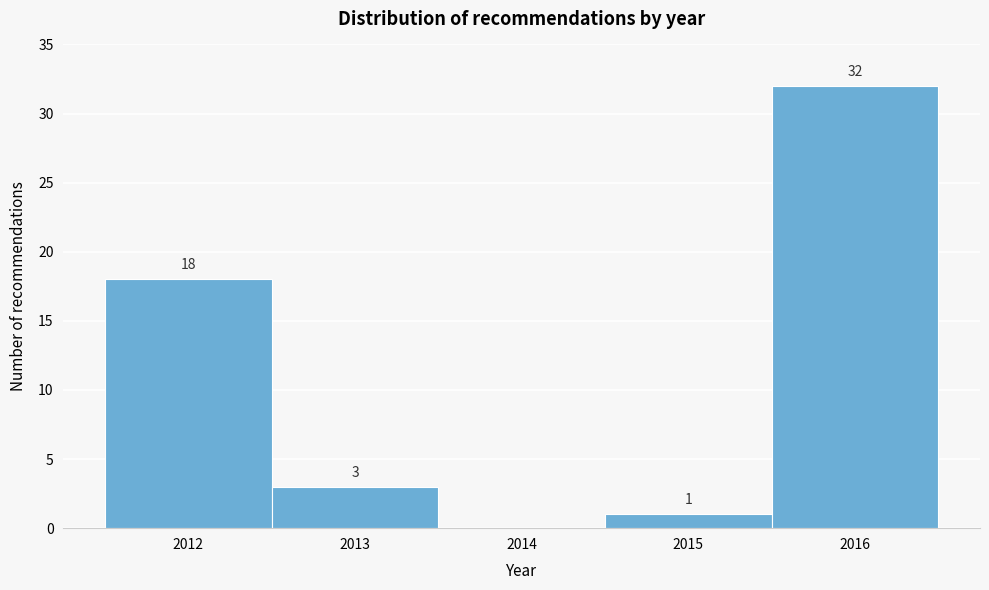

Reading right to left, list all the values displayed in this chart.

2016=32	2015=1	2014=0	2013=3	2012=18